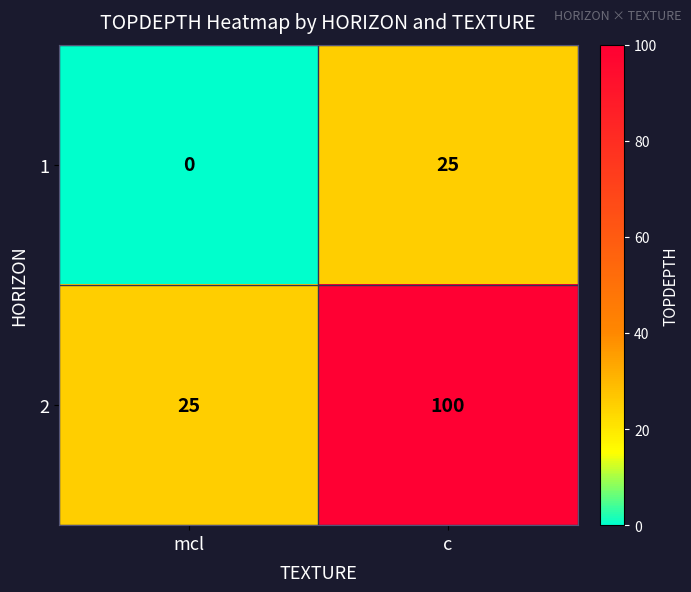

The 2 series shows 36 at c. True or false?

False